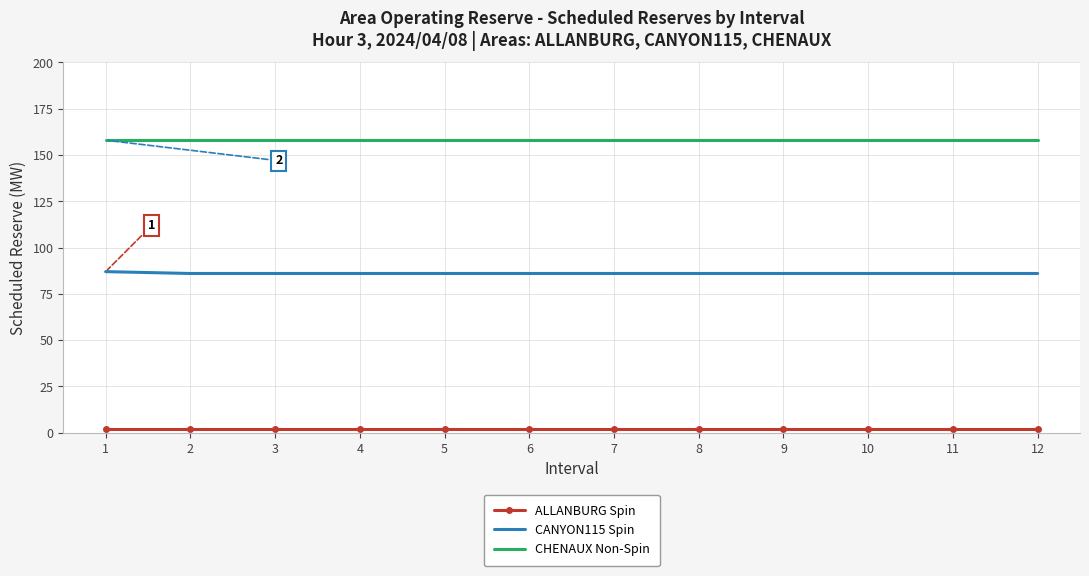

What are all the series names shown in the legend?

ALLANBURG Spin, CANYON115 Spin, CHENAUX Non-Spin